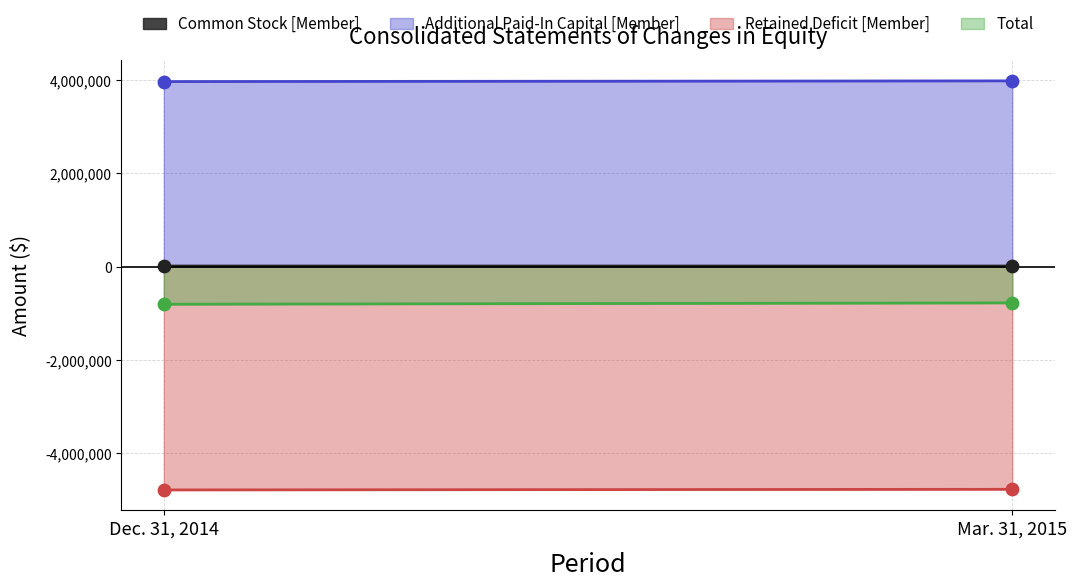

Which series reaches the minimum Y coordinate?

Retained Deficit [Member]